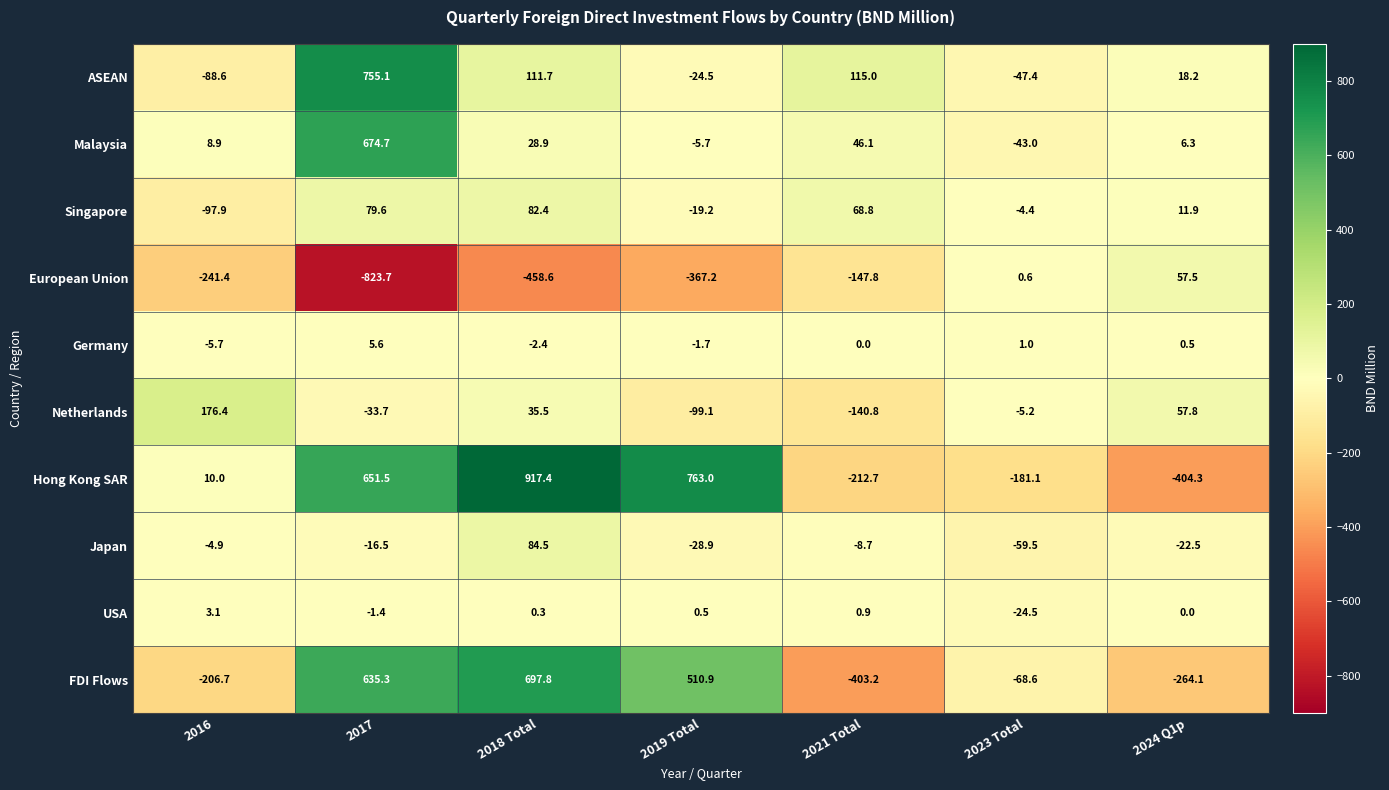

What is the difference between the Hong Kong SAR values at 2023 Total and 2019 Total?

944.1